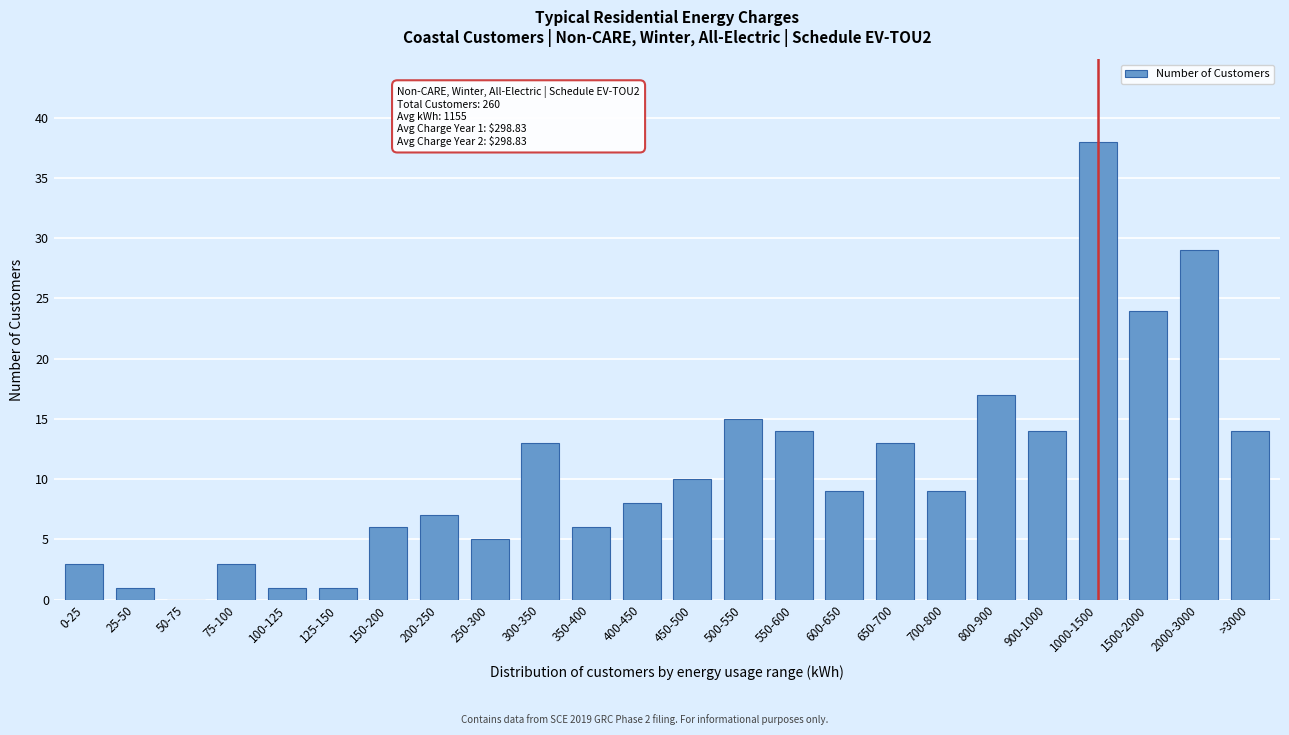

Reading left to right, transcribe all the data shown in this chart.

0-25=3	25-50=1	50-75=0	75-100=3	100-125=1	125-150=1	150-200=6	200-250=7	250-300=5	300-350=13	350-400=6	400-450=8	450-500=10	500-550=15	550-600=14	600-650=9	650-700=13	700-800=9	800-900=17	900-1000=14	1000-1500=38	1500-2000=24	2000-3000=29	>3000=14